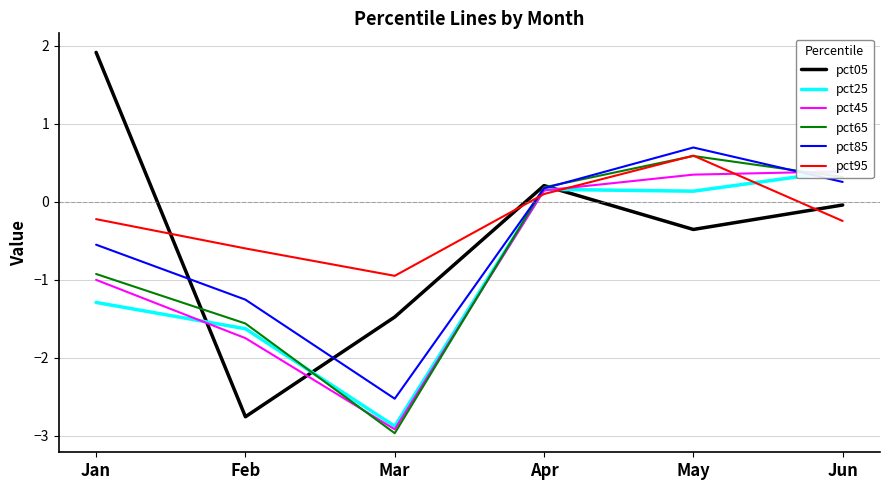

Between Jan and Apr, which series saw the biggest shift?

pct05